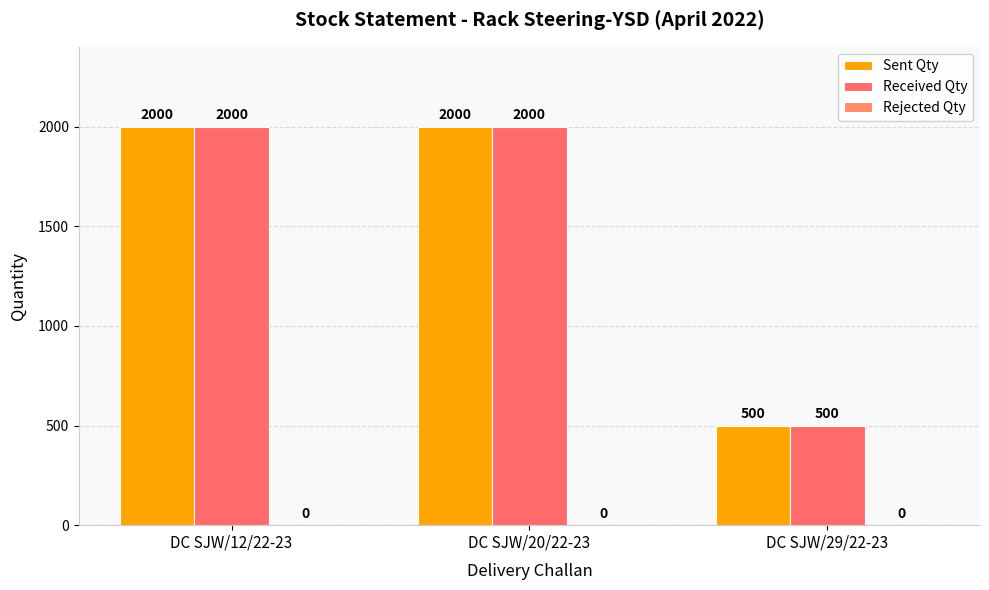

How many series are shown in this chart?

2